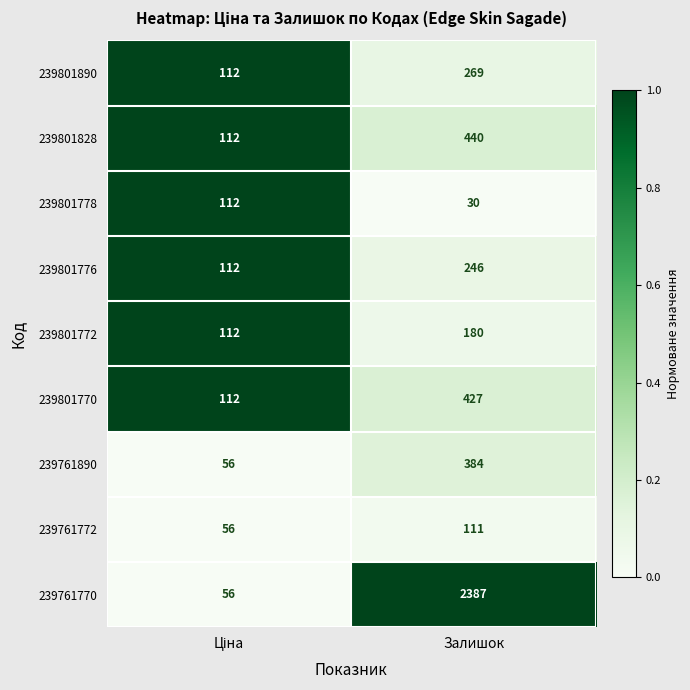

Which label corresponds to the smallest value in the chart?

Залишок